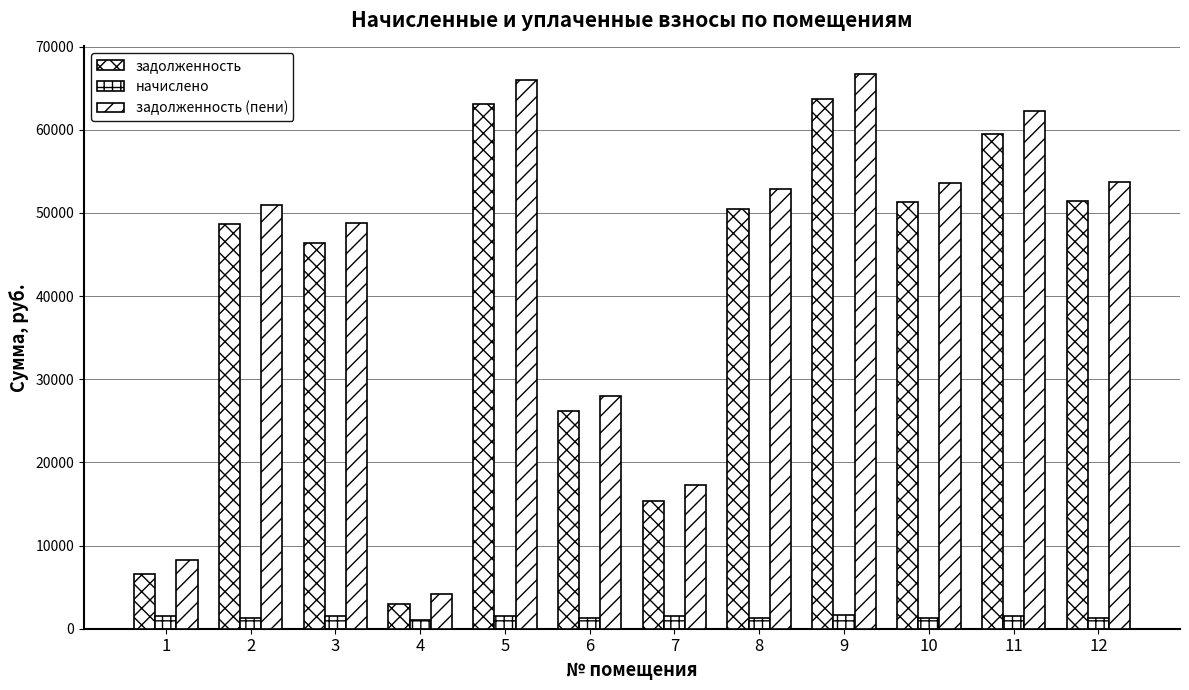

At how many categories does at least one series exceed 56334?

3